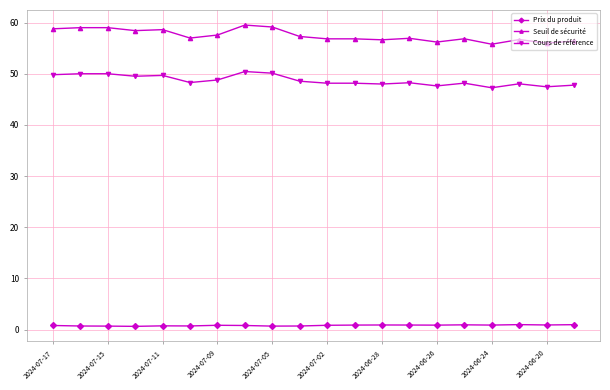

At how many categories does at least one series exceed 38?

20